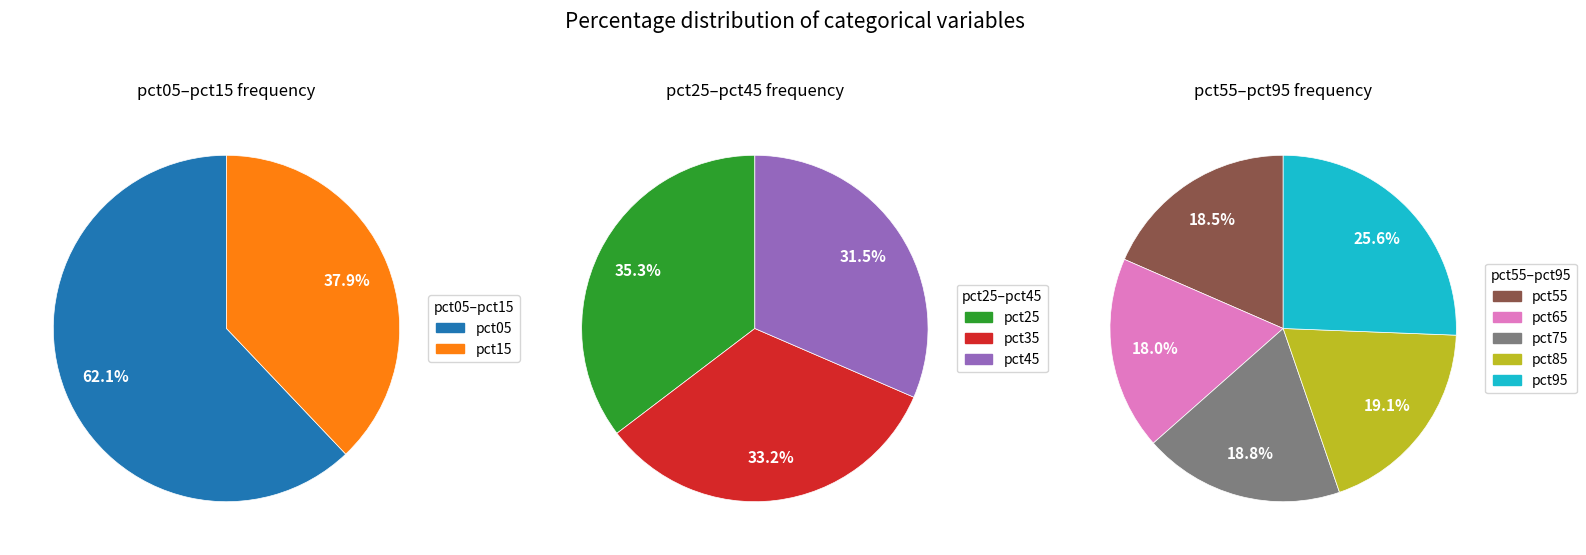

Is there a majority slice in this chart?

No